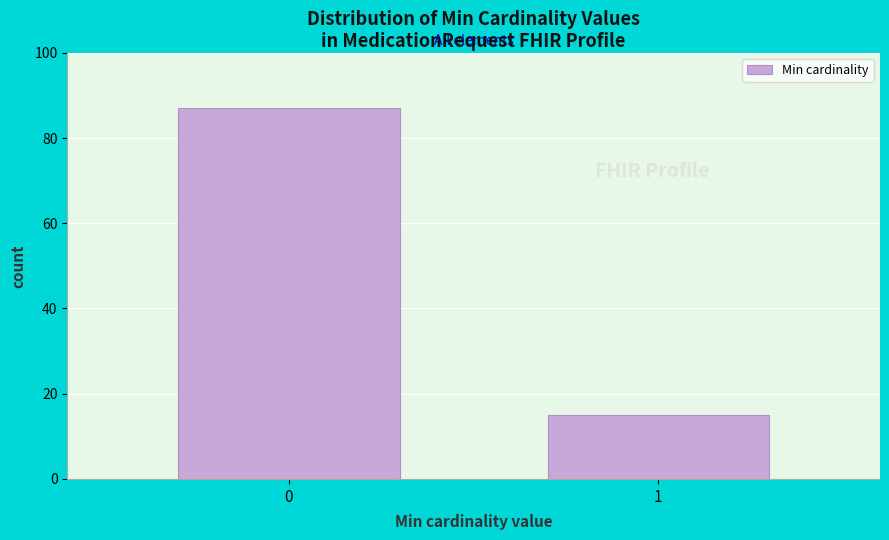

Reading left to right, extract all data points from this chart.

87	15